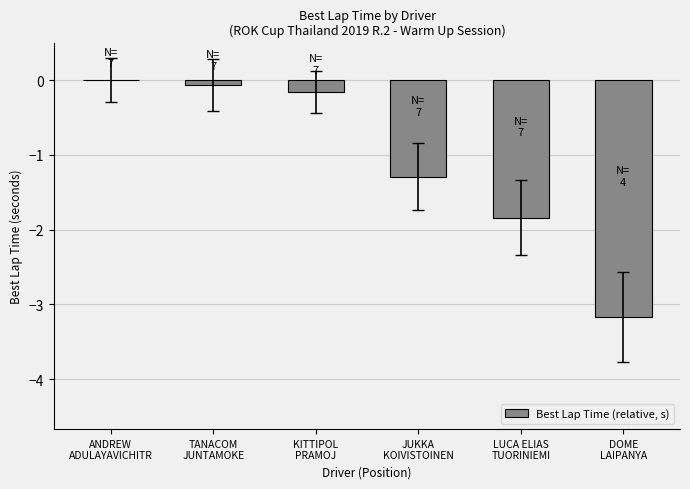

What is the change in value from ANDREW
ADULAYAVICHITR to LUCA ELIAS
TUORINIEMI?

-1.8